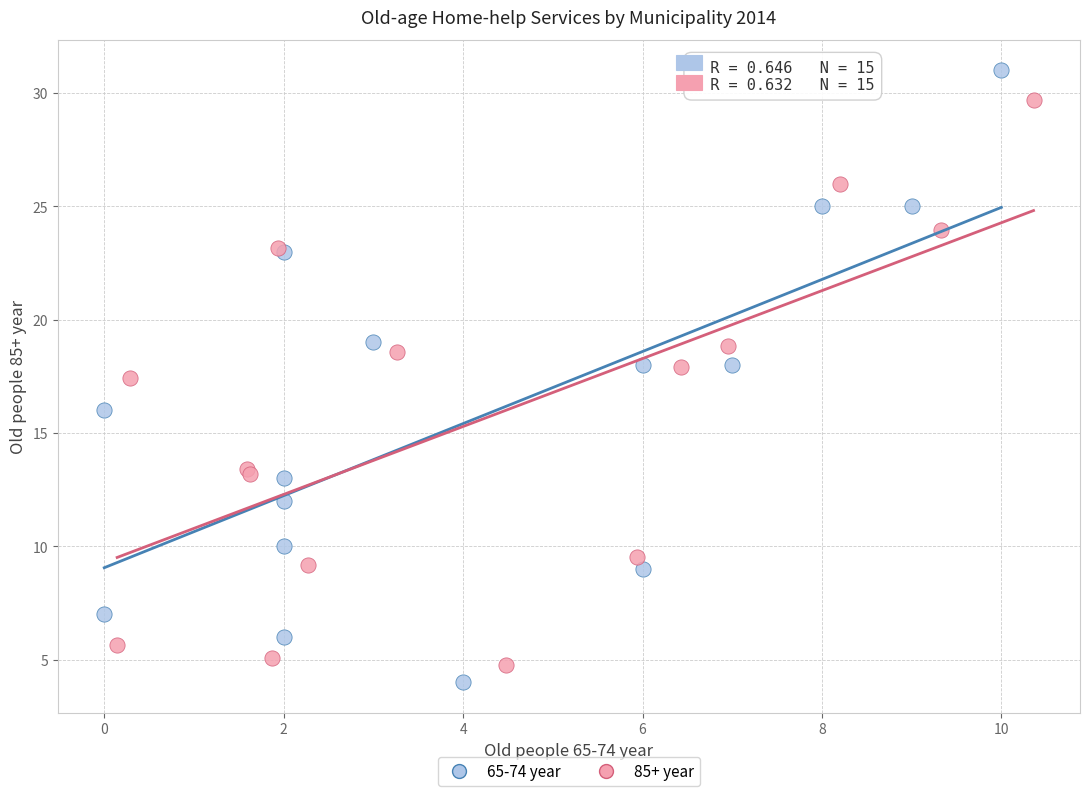

Which series has the largest Y range (max minus min)?

65-74 year